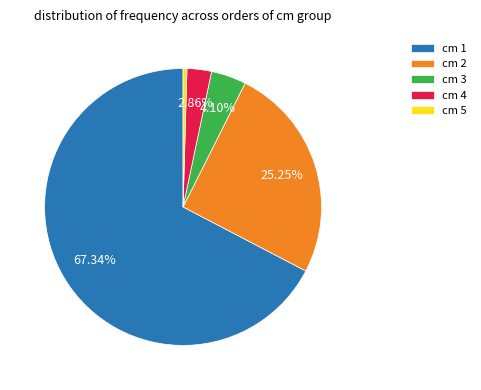

Which category has the smallest portion of the pie?

cm 5